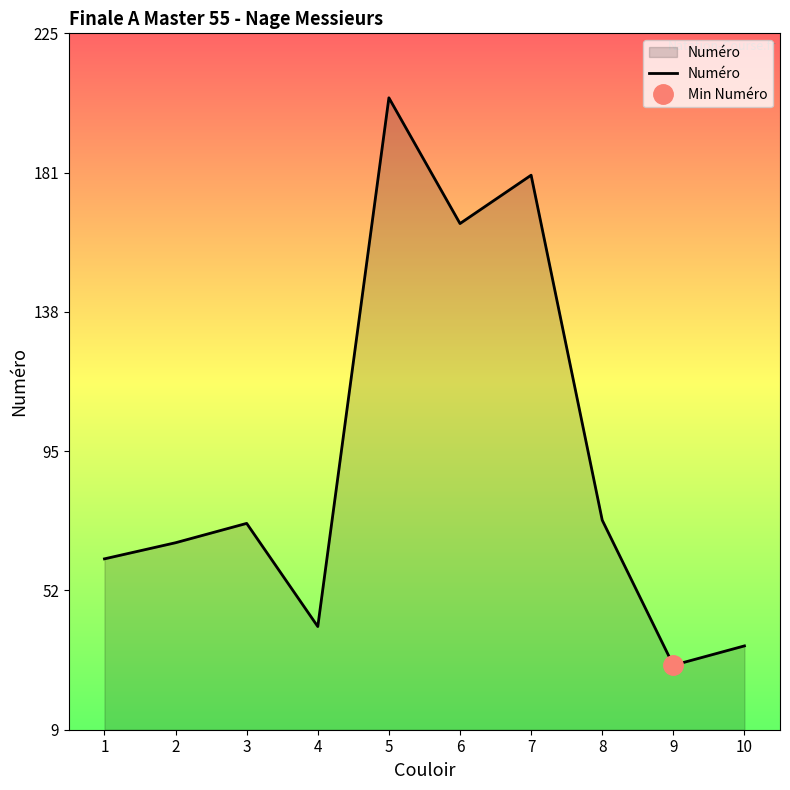

What is the change in value from 5 to 6?

-39